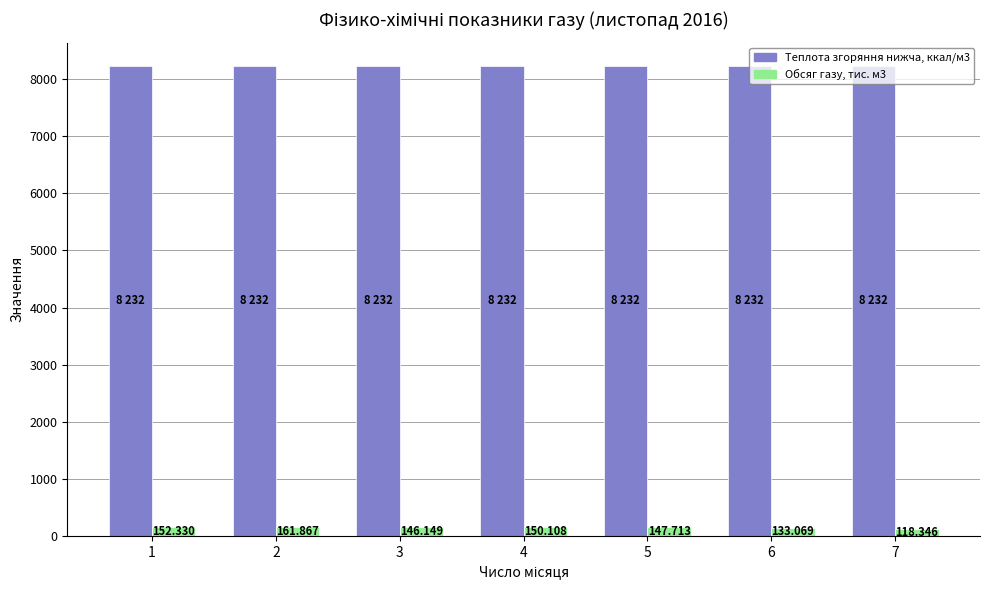

The Обсяг газу, тис. м3 series shows 147.7 at 5. True or false?

True